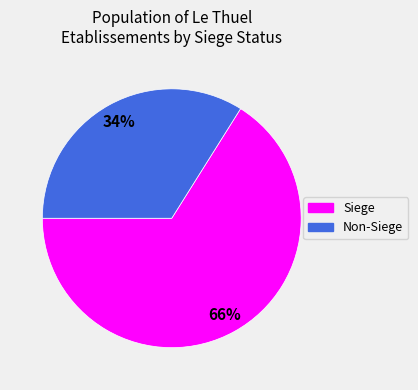

To the nearest percent, what is the difference between the largest and smallest slice percentages?

32%